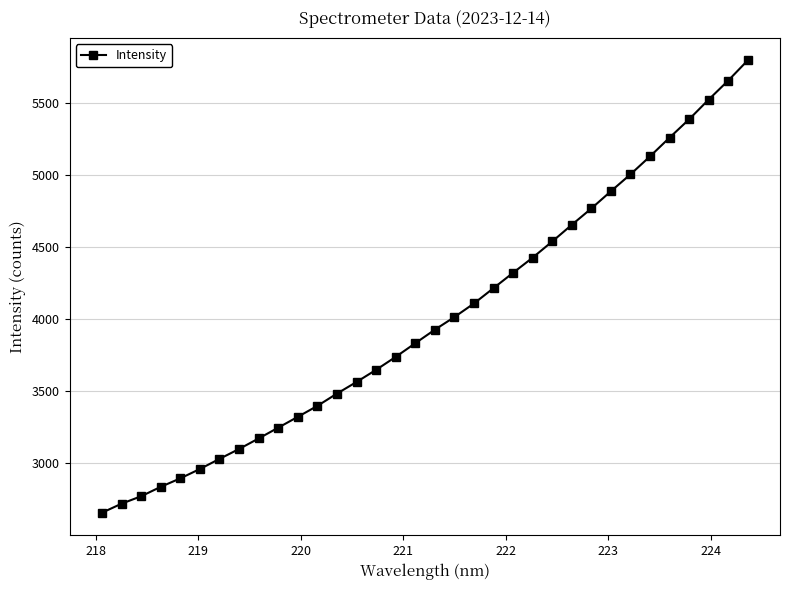

What is the sum of all values?

135947.5